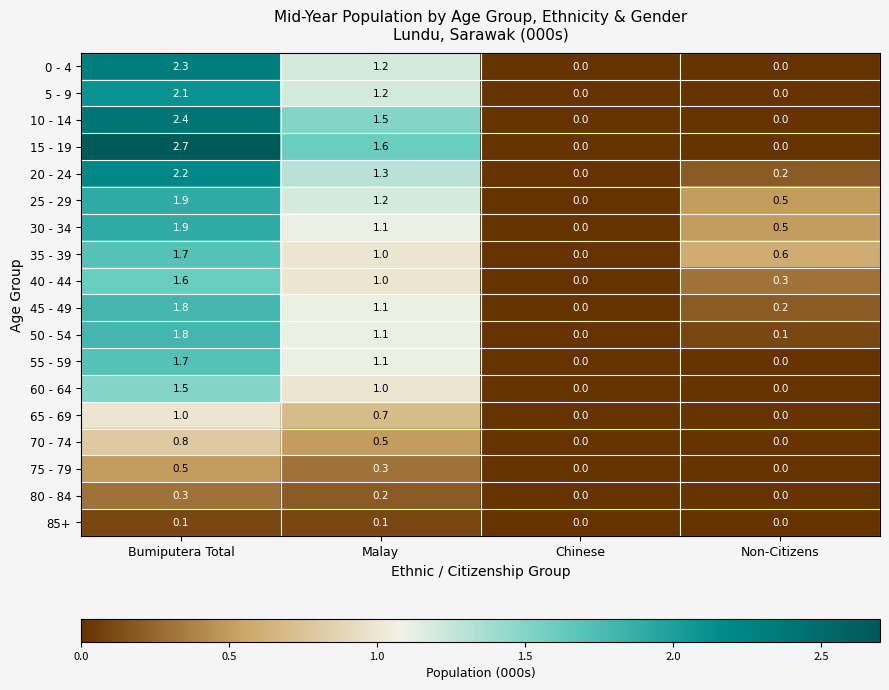

The 65 - 69 series shows 0.4 at Bumiputera Total. True or false?

False